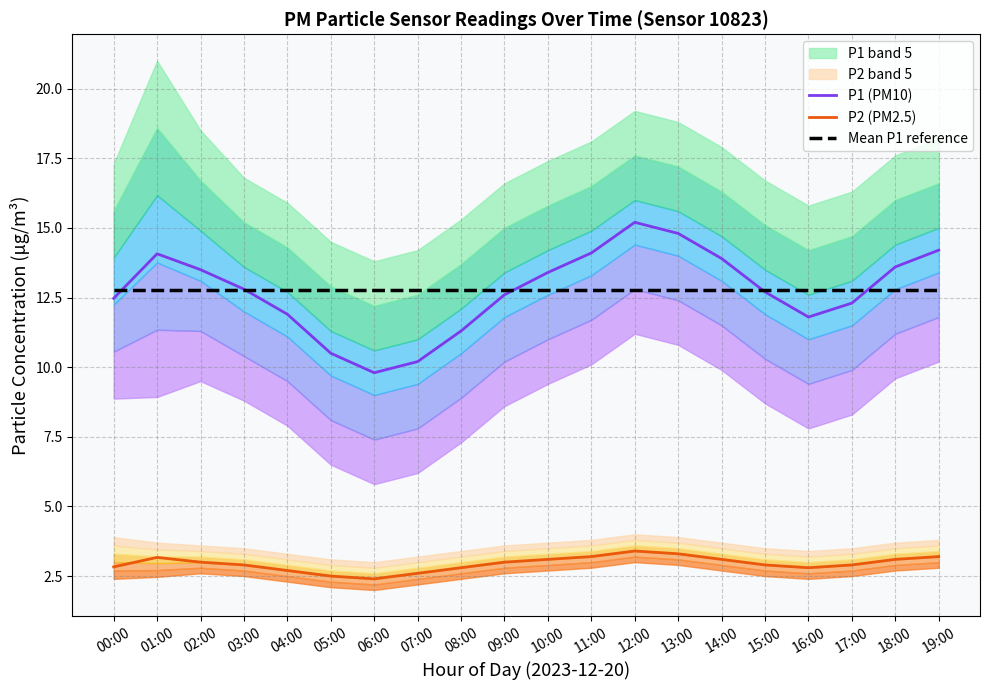

How many lines are shown in the chart?

3